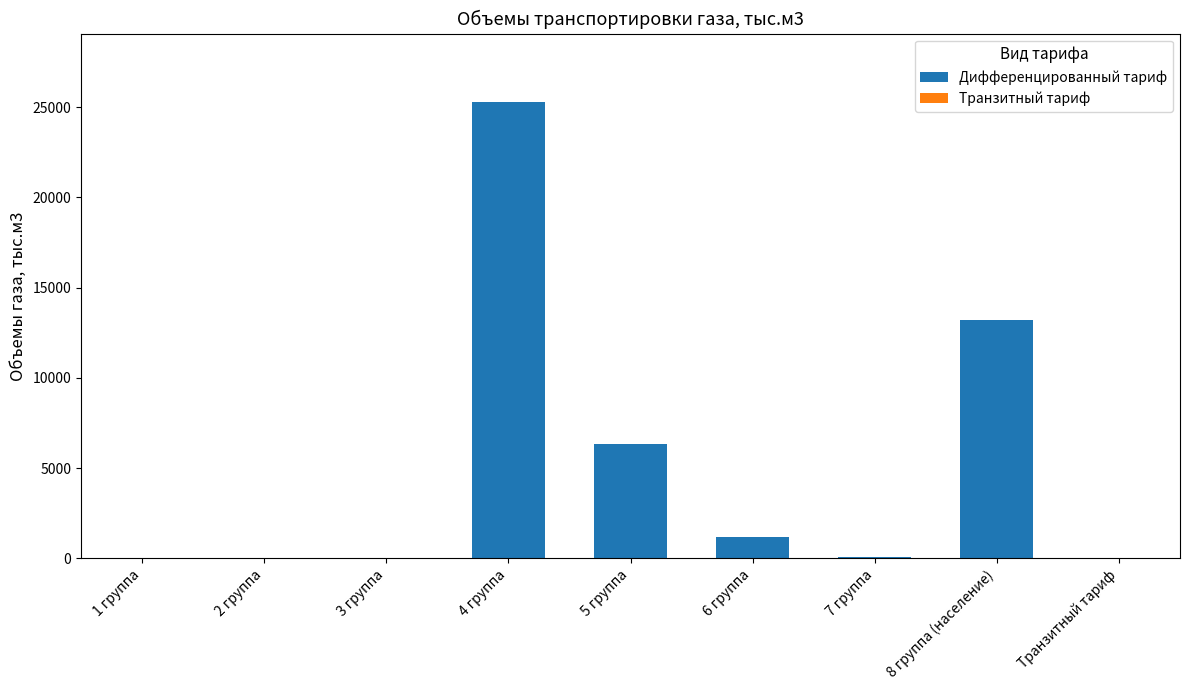

What is the change in value from 5 группа to 6 группа?

-5150.4